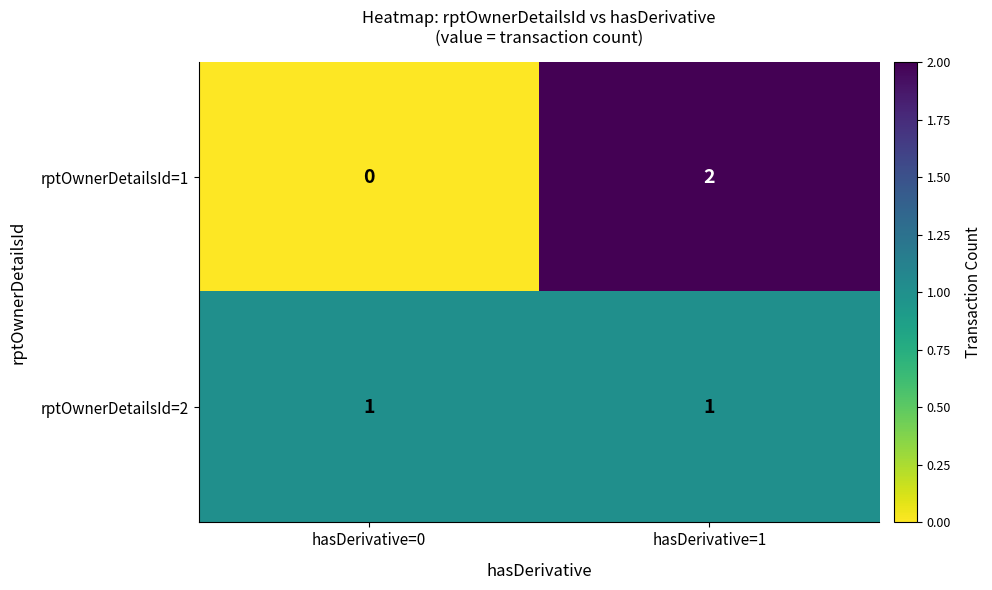

What is the difference between the highest and lowest values at hasDerivative=1?

1